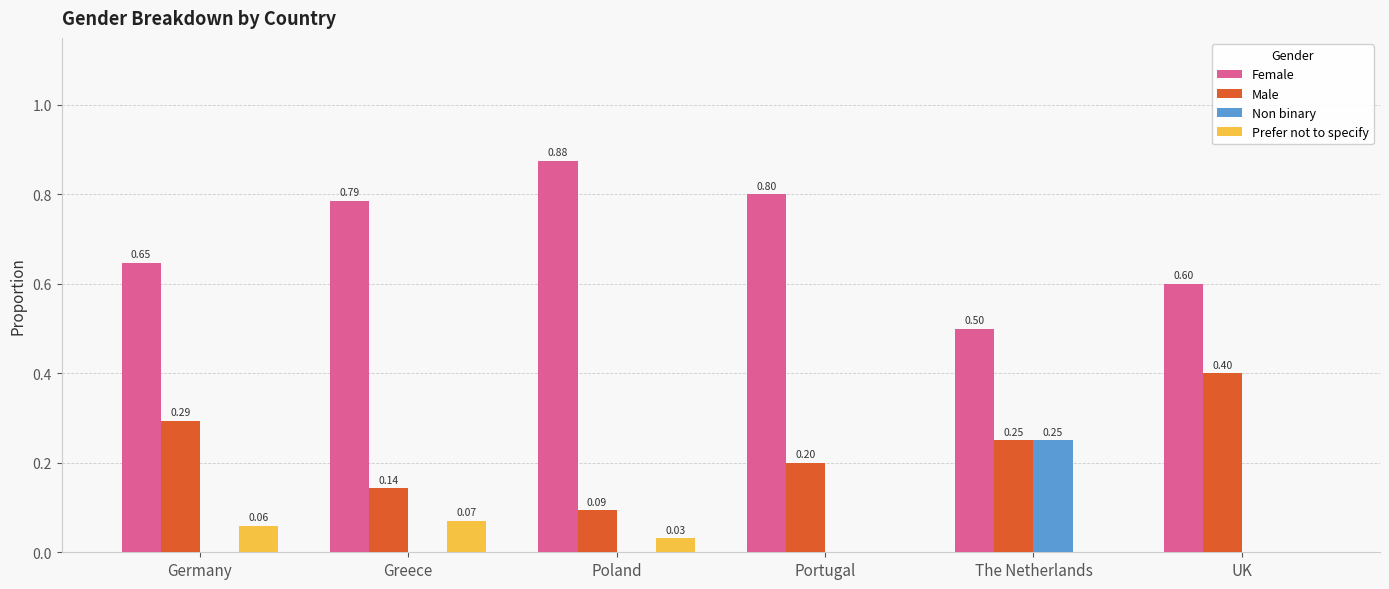

How many distinct data groups are displayed?

4